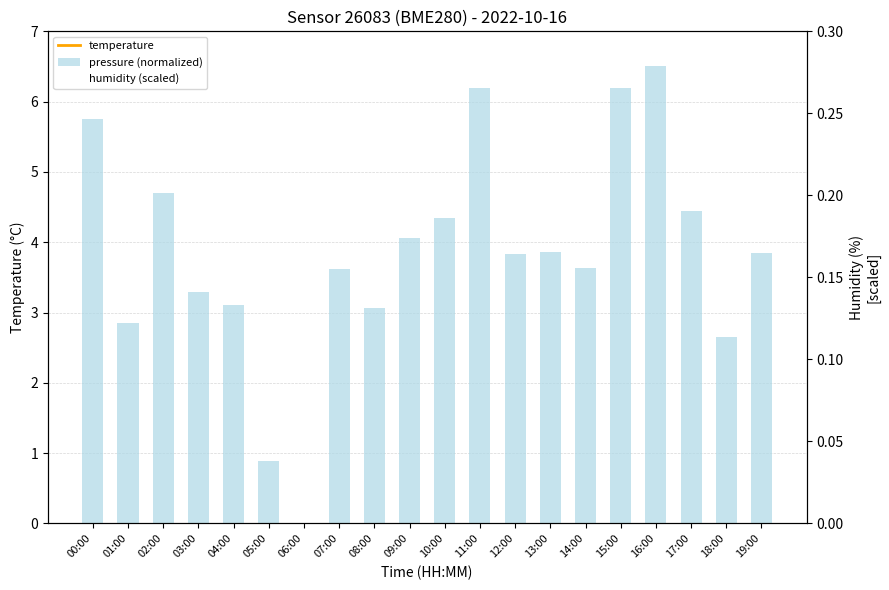

The humidity (scaled) series shows 0.3 at 19:00. True or false?

True